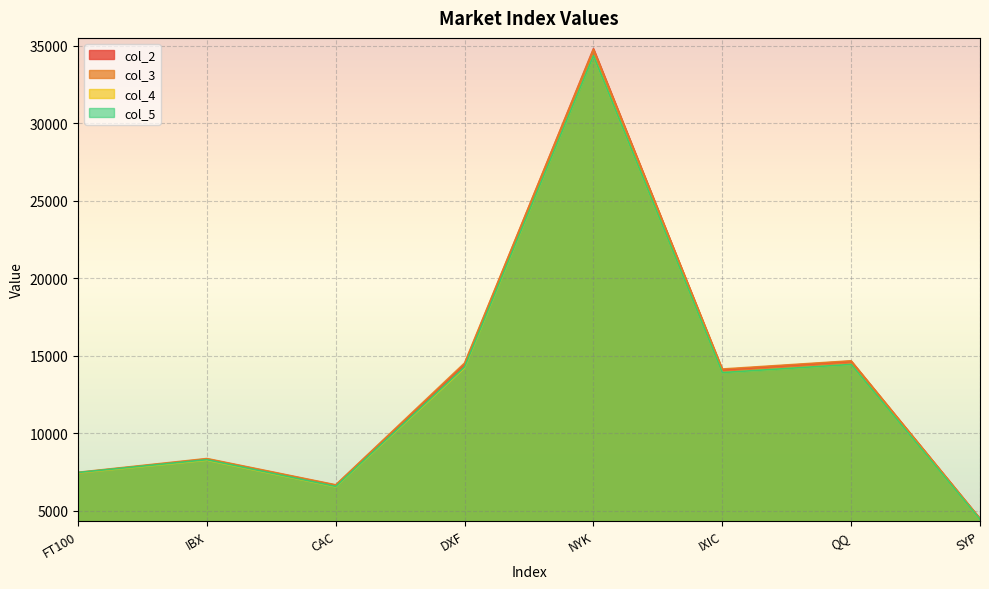

What are all the series names shown in the legend?

col_2, col_3, col_4, col_5